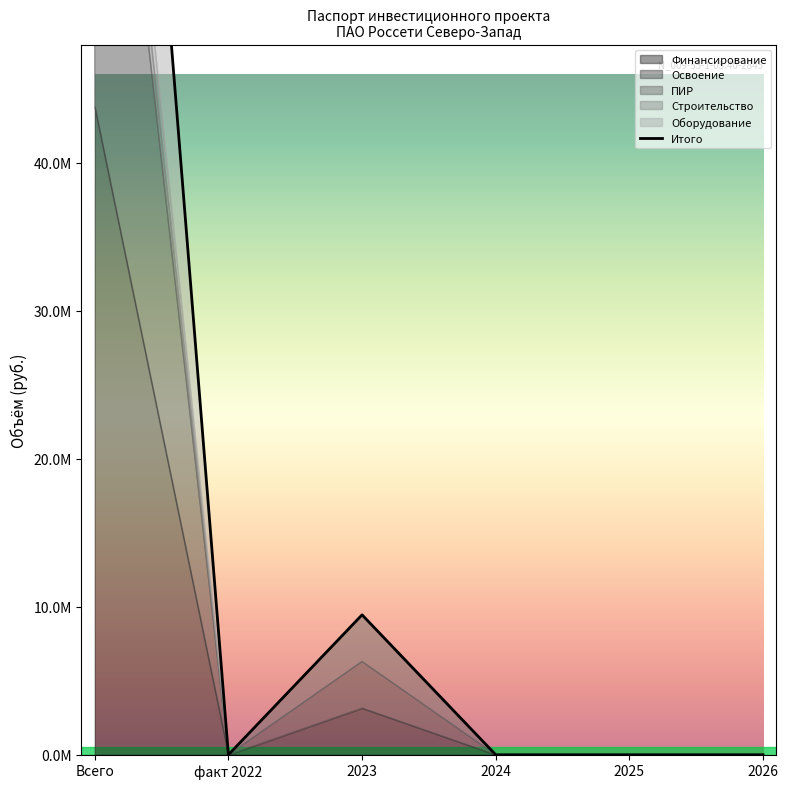

Reading left to right, what are all the values shown in this chart?

Всего=112548613	факт 2022=0	2023=9457935	2024=0	2025=0	2026=0